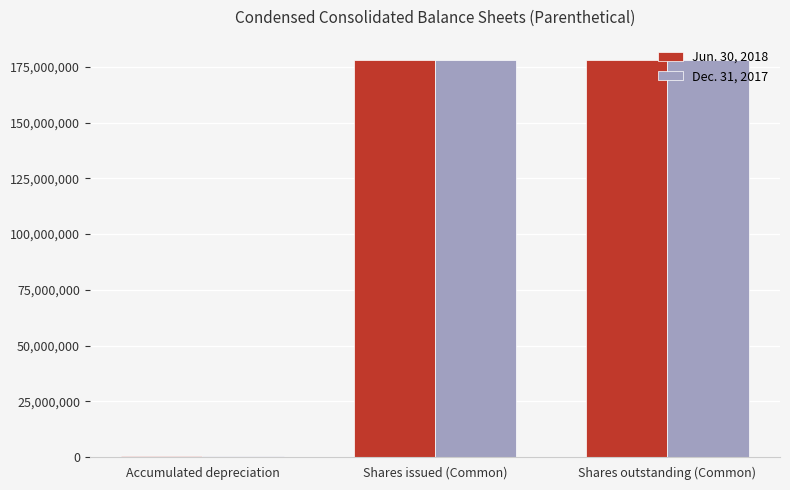

Read the Jun. 30, 2018 value at Accumulated depreciation.

377159